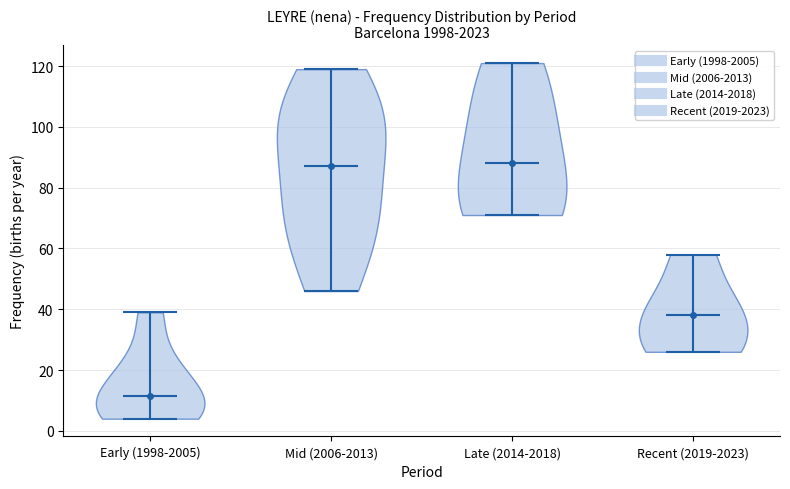

Which violin has the lowest median line?

Early (1998-2005)